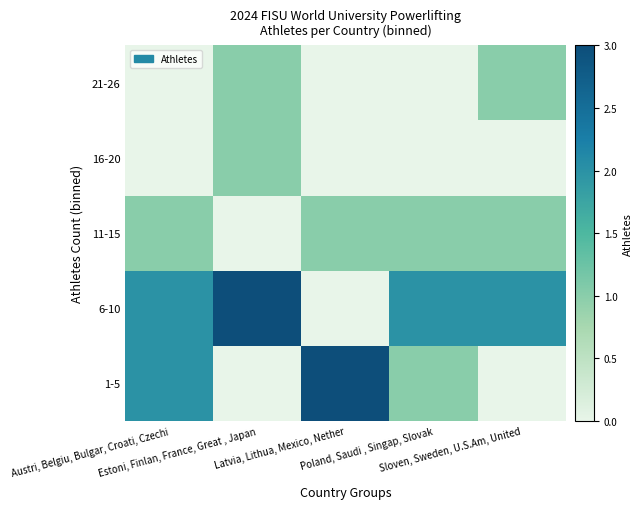

Reading left to right, what are all the values shown in this chart?

1-5: Austri, Belgiu, Bulgar, Croati, Czechi=2	Estoni, Finlan, France, Great , Japan=0	Latvia, Lithua, Mexico, Nether=3	Poland, Saudi , Singap, Slovak=1	Sloven, Sweden, U.S.Am, United=0
6-10: Austri, Belgiu, Bulgar, Croati, Czechi=2	Estoni, Finlan, France, Great , Japan=3	Latvia, Lithua, Mexico, Nether=0	Poland, Saudi , Singap, Slovak=2	Sloven, Sweden, U.S.Am, United=2
11-15: Austri, Belgiu, Bulgar, Croati, Czechi=1	Estoni, Finlan, France, Great , Japan=0	Latvia, Lithua, Mexico, Nether=1	Poland, Saudi , Singap, Slovak=1	Sloven, Sweden, U.S.Am, United=1
16-20: Austri, Belgiu, Bulgar, Croati, Czechi=0	Estoni, Finlan, France, Great , Japan=1	Latvia, Lithua, Mexico, Nether=0	Poland, Saudi , Singap, Slovak=0	Sloven, Sweden, U.S.Am, United=0
21-26: Austri, Belgiu, Bulgar, Croati, Czechi=0	Estoni, Finlan, France, Great , Japan=1	Latvia, Lithua, Mexico, Nether=0	Poland, Saudi , Singap, Slovak=0	Sloven, Sweden, U.S.Am, United=1